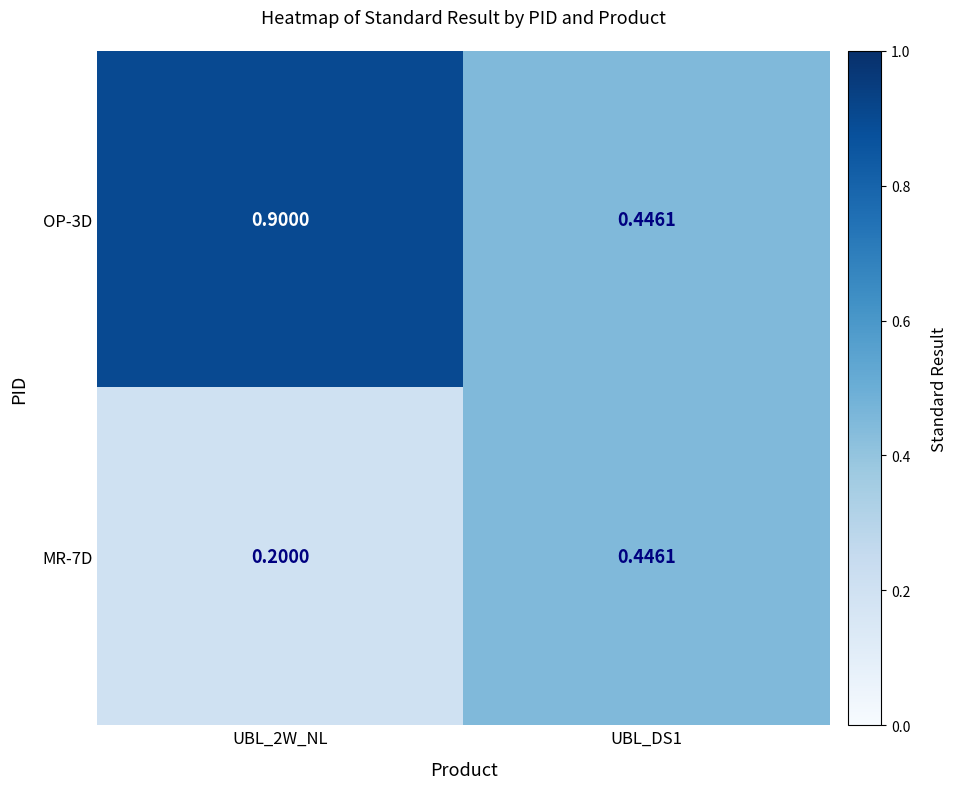

Is the value of MR-7D at UBL_2W_NL greater than the value of OP-3D at UBL_DS1?

No